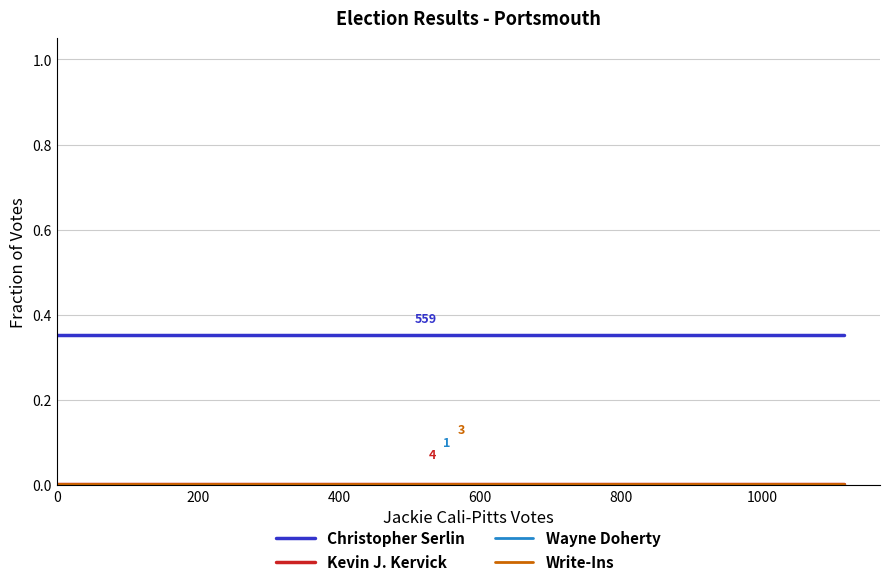

Which series has the largest total across all categories?

Christopher Serlin